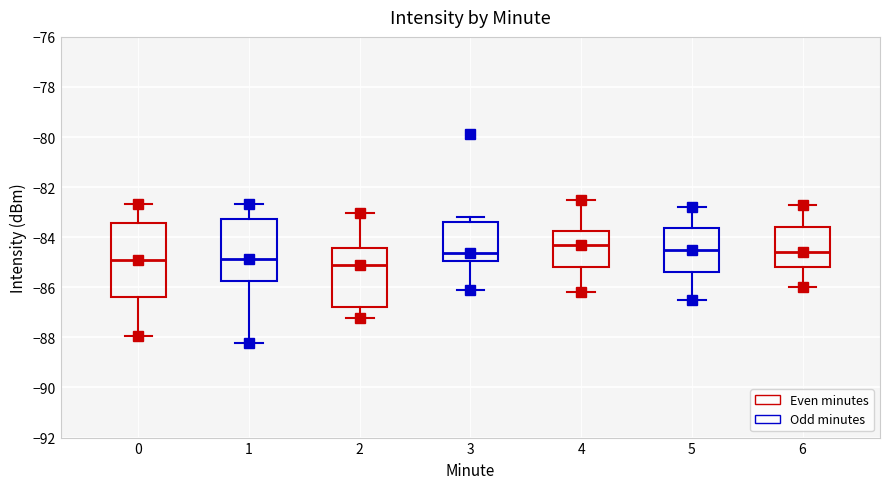

Reading left to right, transcribe this box plot: for each box, give where its median line is, the range the box spans, and where its two whiskers end, as read against the y-axis. The values are not printed on the chart, so give them approximately, as read against the axis.

0: median -84.8, box -86.4 to -83.4, whiskers -88.0 to -82.6
1: median -84.8, box -85.8 to -83.2, whiskers -88.2 to -82.6
2: median -85.2, box -86.8 to -84.4, whiskers -87.2 to -83.0
3: median -84.6, box -85.0 to -83.4, whiskers -86.0 to -83.2
4: median -84.2, box -85.2 to -83.8, whiskers -86.2 to -82.4
5: median -84.4, box -85.4 to -83.6, whiskers -86.4 to -82.8
6: median -84.6, box -85.2 to -83.6, whiskers -86.0 to -82.6